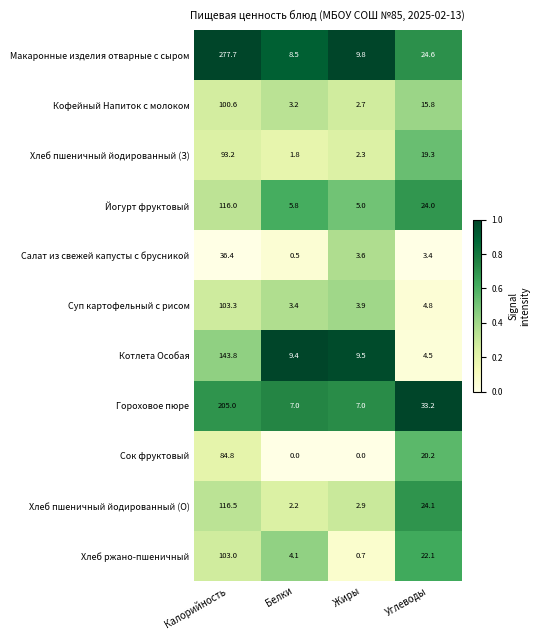

Read the Гороховое пюре value at Белки.

7.0